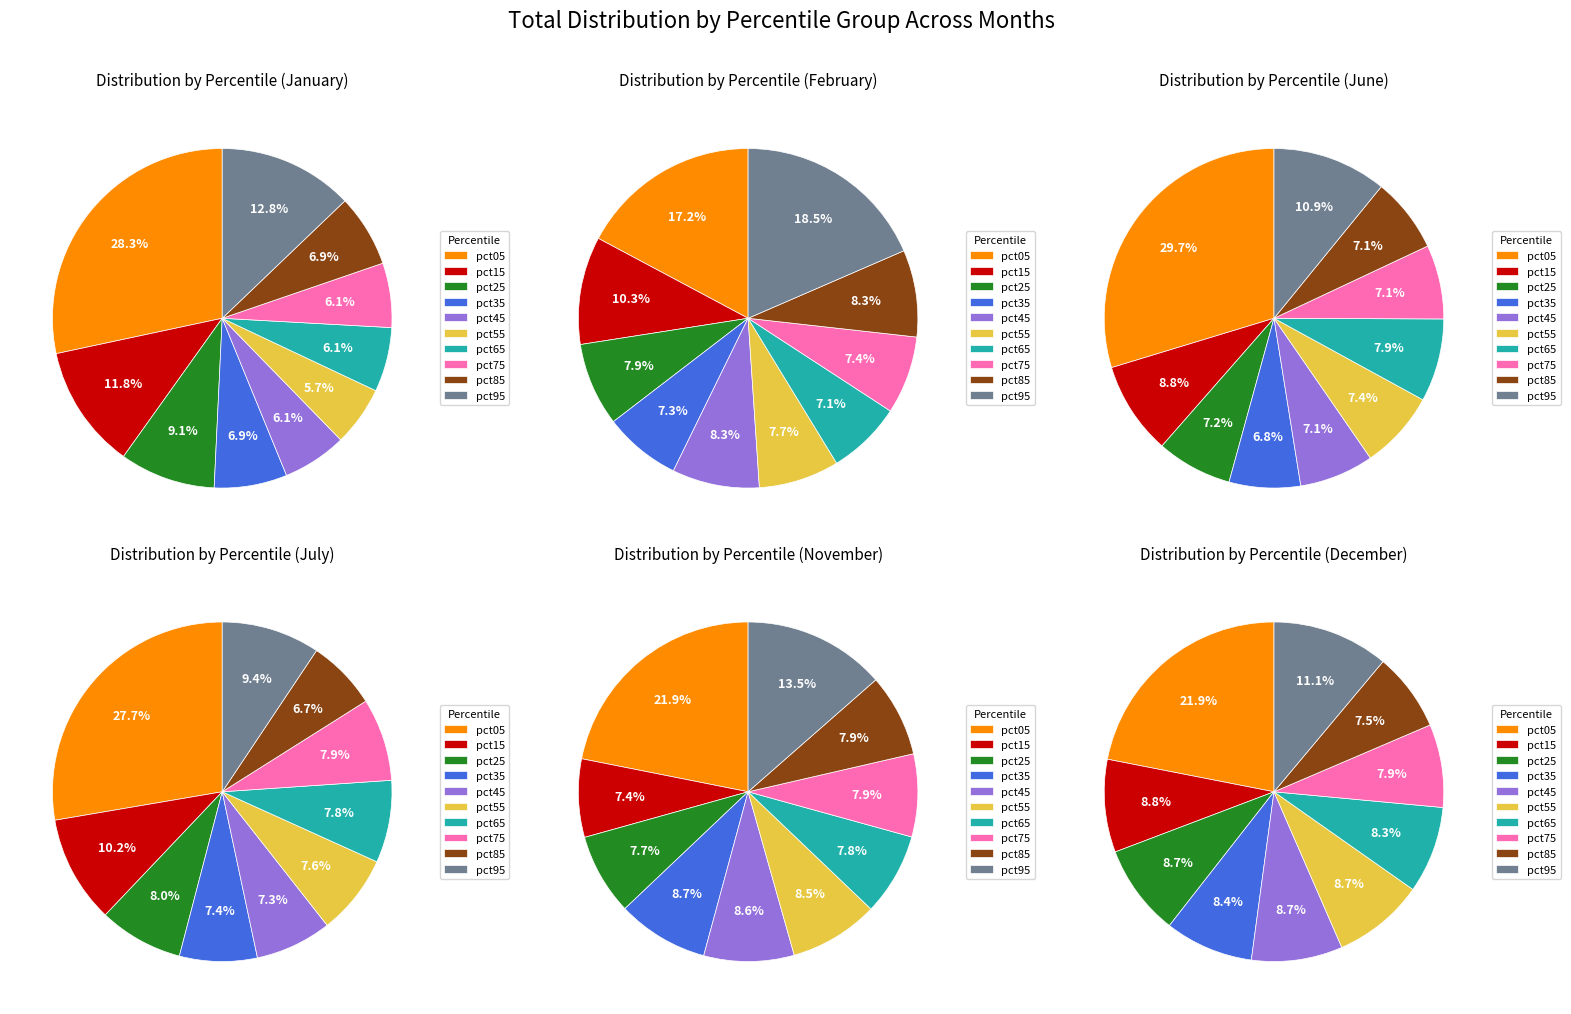

To the nearest percent, what is the difference between the pct25 and pct65 slice percentages?

1%